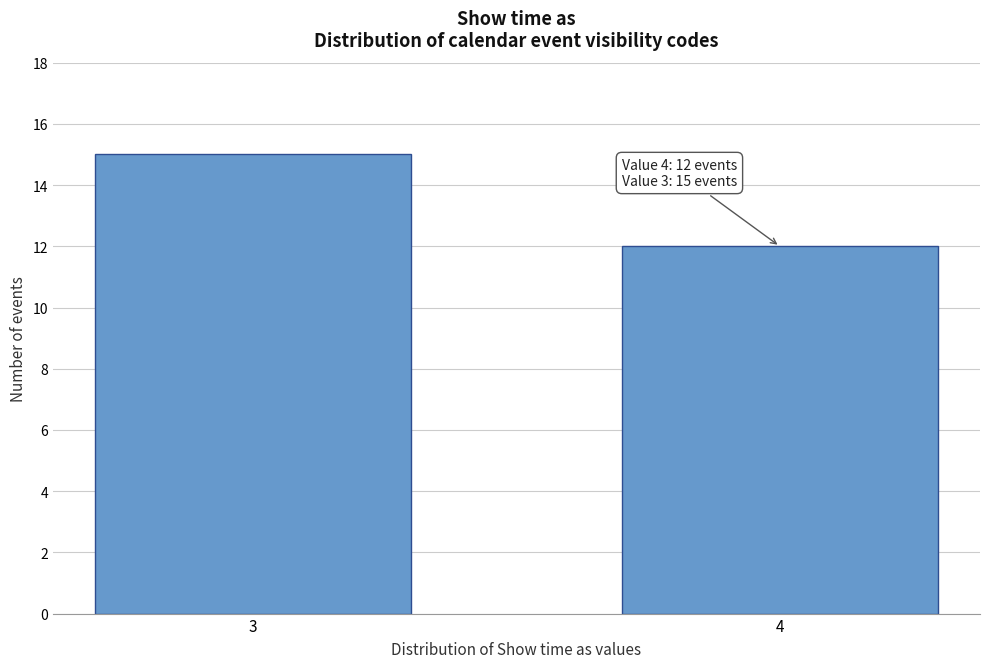

Reading left to right, extract all data points from this chart.

3=15	4=12